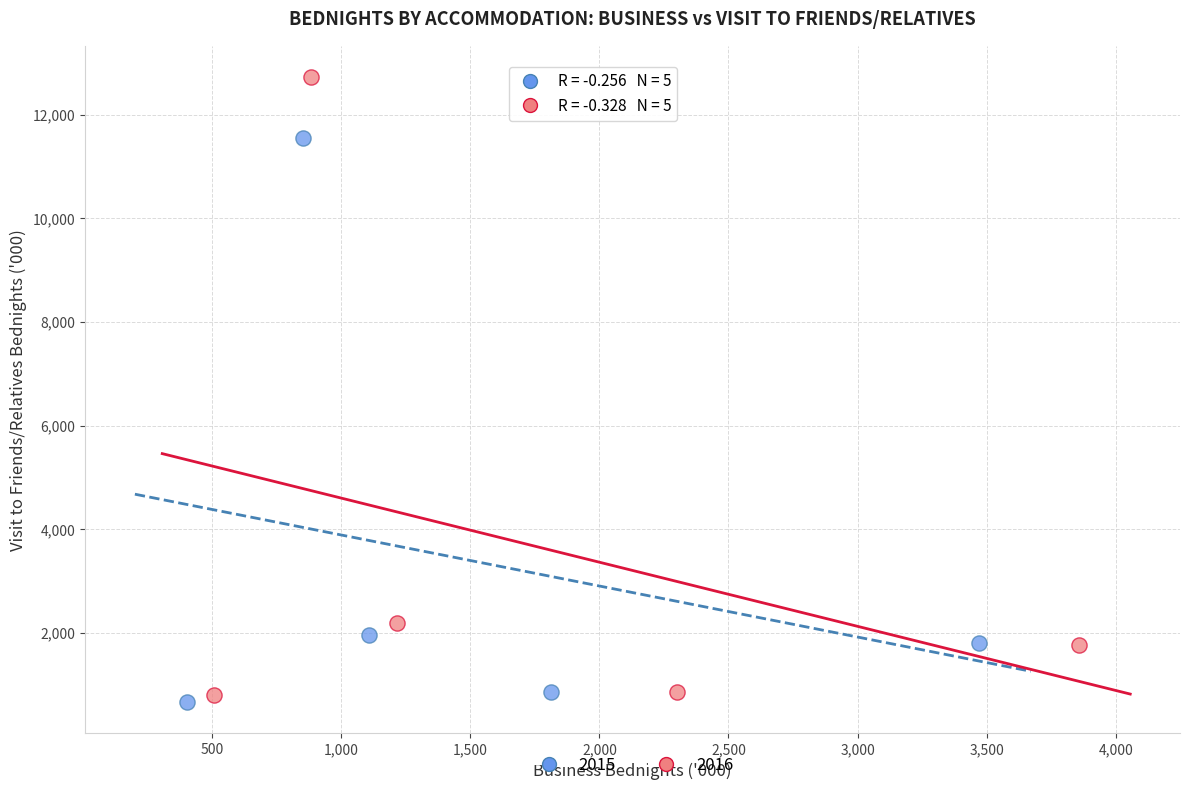

Which series has the largest Y range (max minus min)?

2016